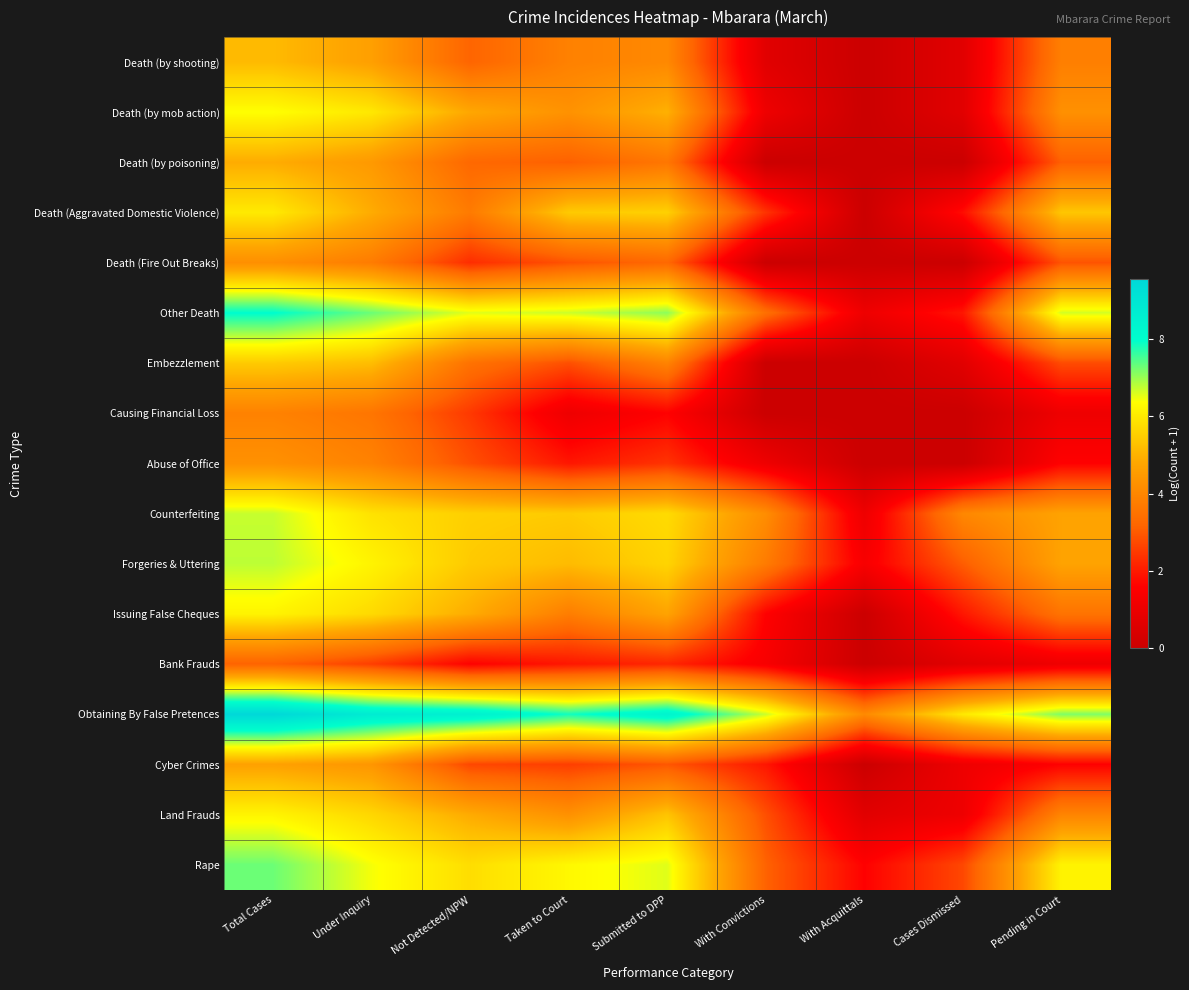

Which label corresponds to the smallest value in the chart?

With Acquittals